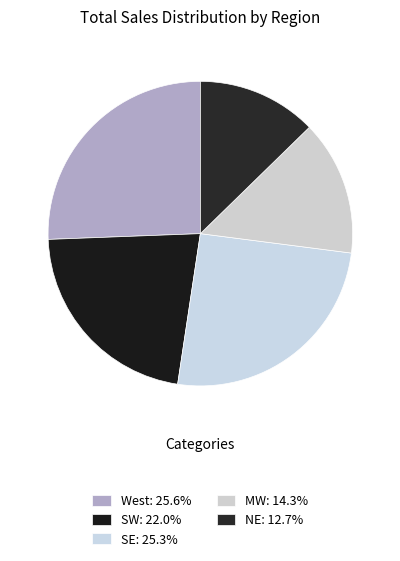

How many segments does this pie chart have?

5